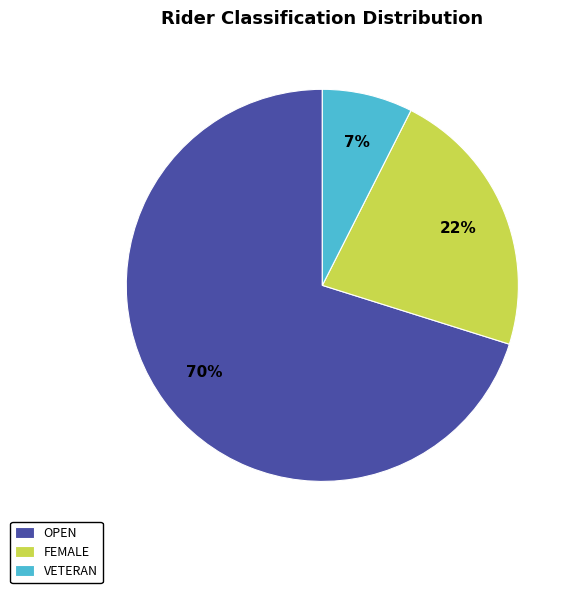

Combined, do VETERAN and OPEN account for over 50%?

Yes